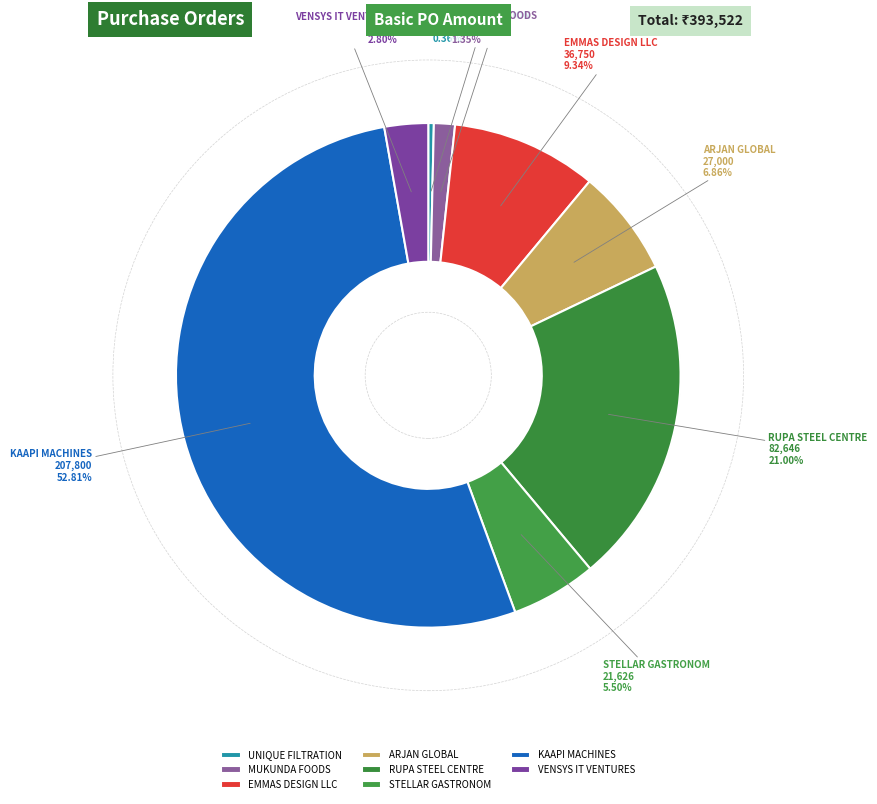

Between ARJAN GLOBAL and MUKUNDA FOODS, which is larger?

ARJAN GLOBAL